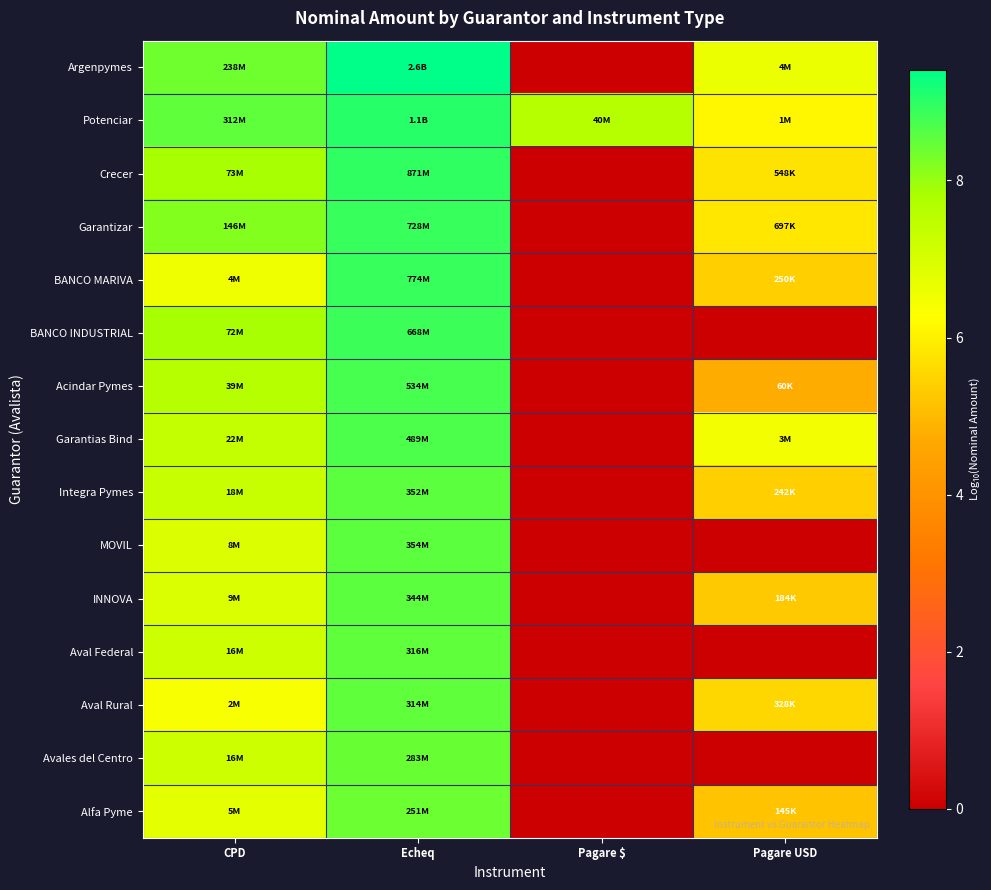

At how many categories does at least one series exceed 5?

4